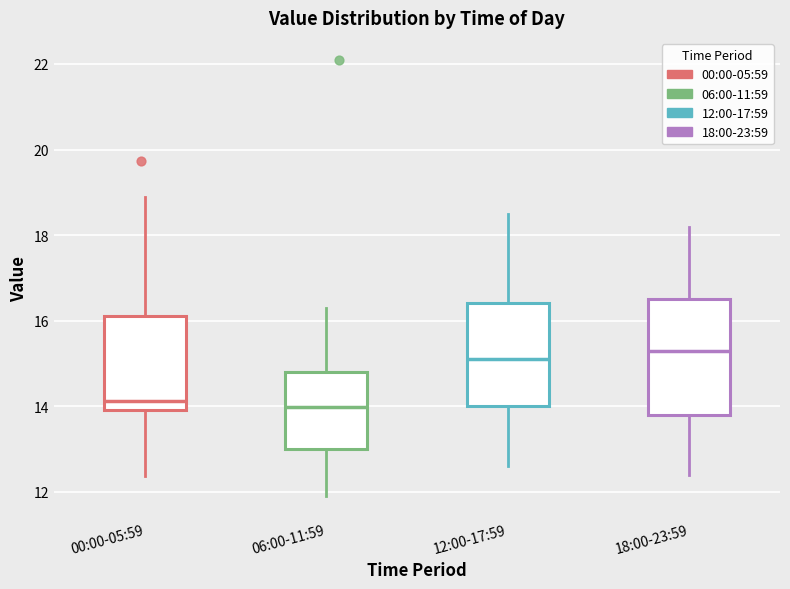

Reading left to right, read every box against the y-axis: the position of its median line, the range the box covers, and the ends of its whiskers. The values are not printed on the chart, so give them approximately, as read against the axis.

00:00-05:59: median 14.2, box 14.0 to 16.2, whiskers 12.4 to 19.0
06:00-11:59: median 14.0, box 13.0 to 14.8, whiskers 12.0 to 16.4
12:00-17:59: median 15.2, box 14.0 to 16.4, whiskers 12.6 to 18.6
18:00-23:59: median 15.4, box 13.8 to 16.6, whiskers 12.4 to 18.2